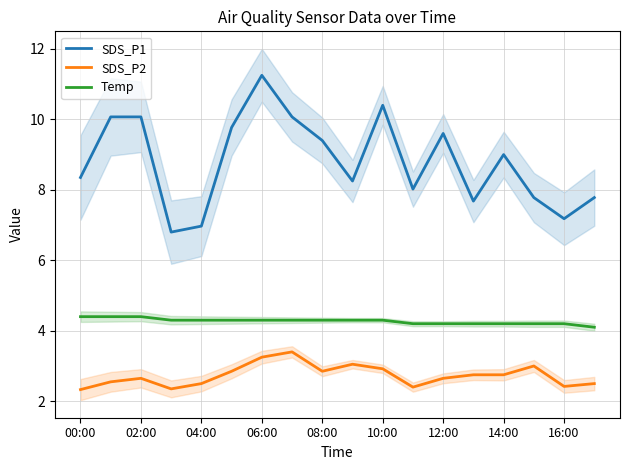

What is the difference between the second highest and second lowest values in the SDS_P1 series?

3.4